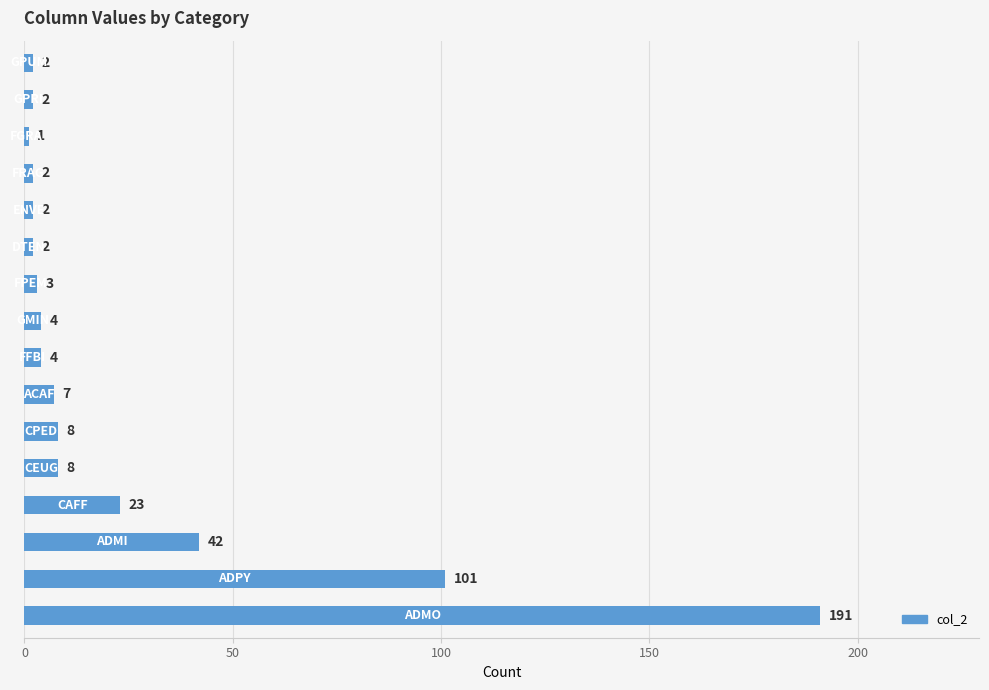

What is the maximum value shown in the chart?

191